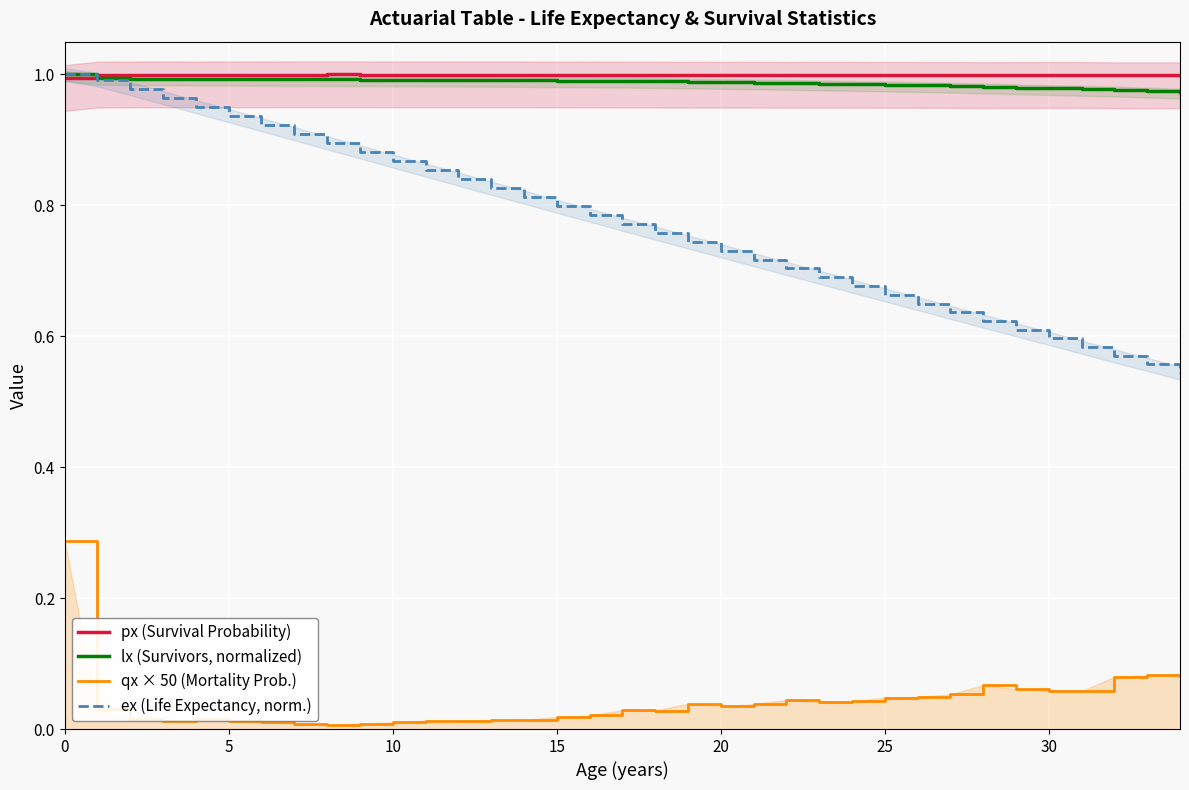

What are all the series names shown in the legend?

px (Survival Probability), lx (Survivors, normalized), qx × 50 (Mortality Prob.), ex (Life Expectancy, norm.)